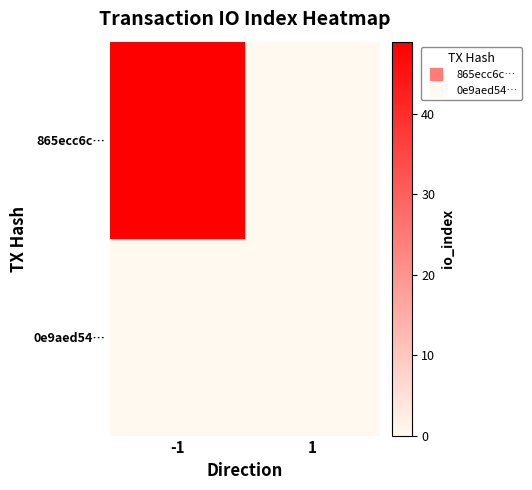

At which category is the sum across all series the highest?

-1